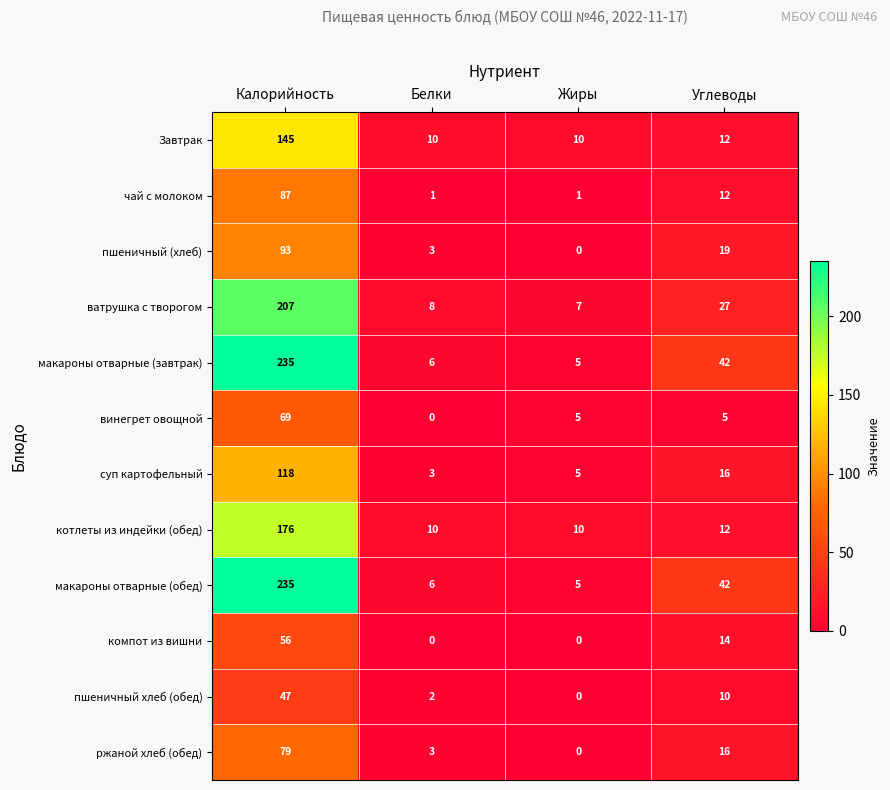

What is the sum of the ватрушка с творогом values at Жиры and Калорийность?

214